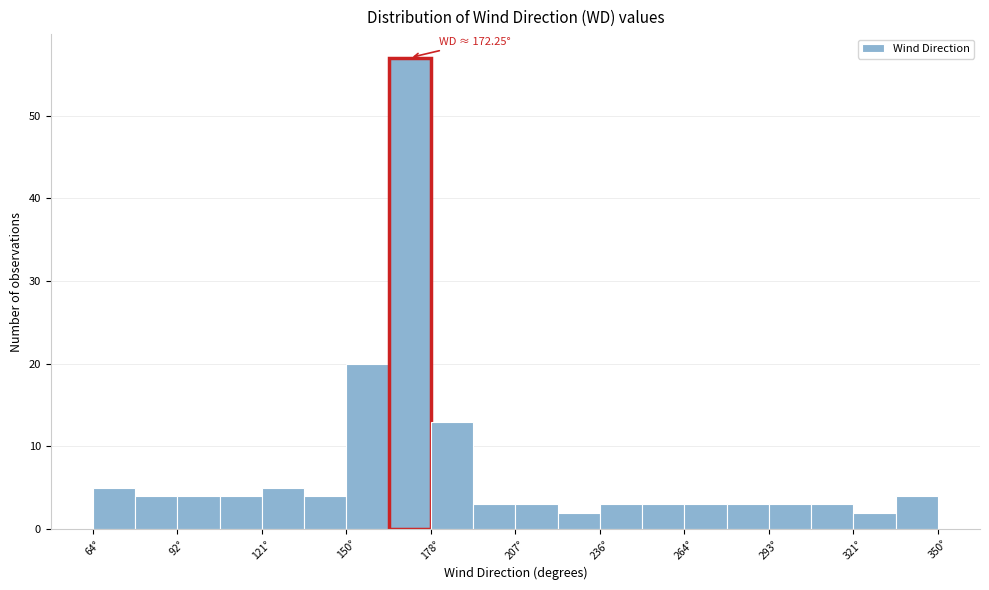

Around what value on the x-axis is the tallest bar? Give the approximate position of its centre, as read against the axis.

170